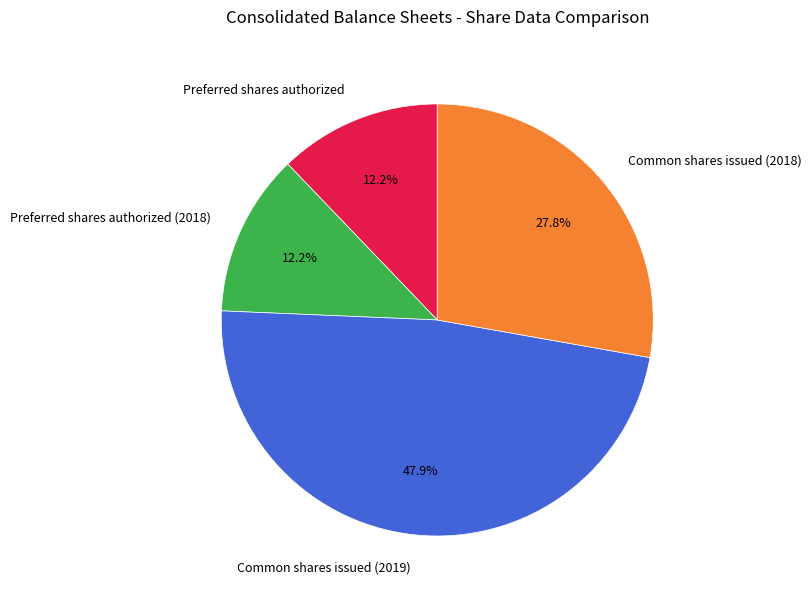

What is the largest slice in the pie chart?

Common shares issued (2019)